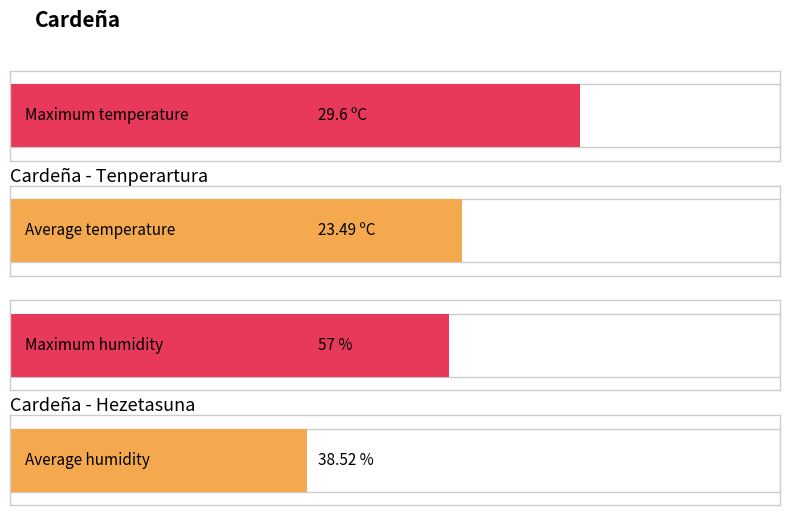

What is the average value of the Tenperartura (ºC) series?

23.5